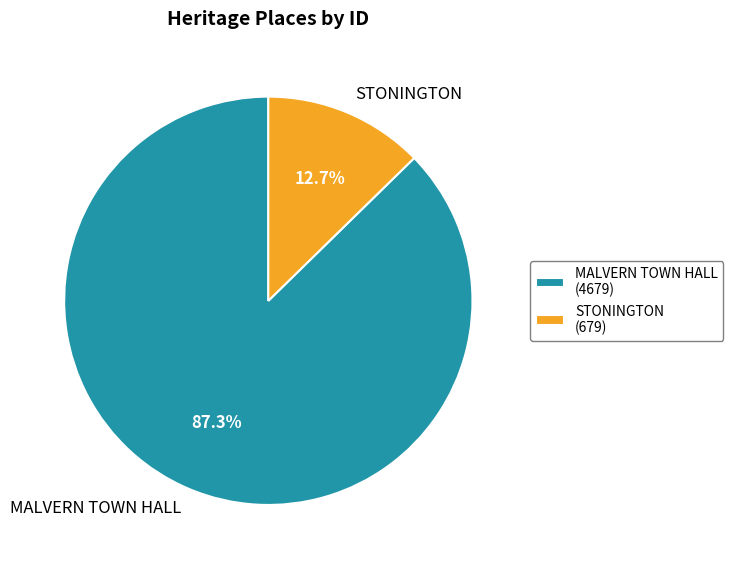

What percentage do STONINGTON and MALVERN TOWN HALL together represent?

100.0%